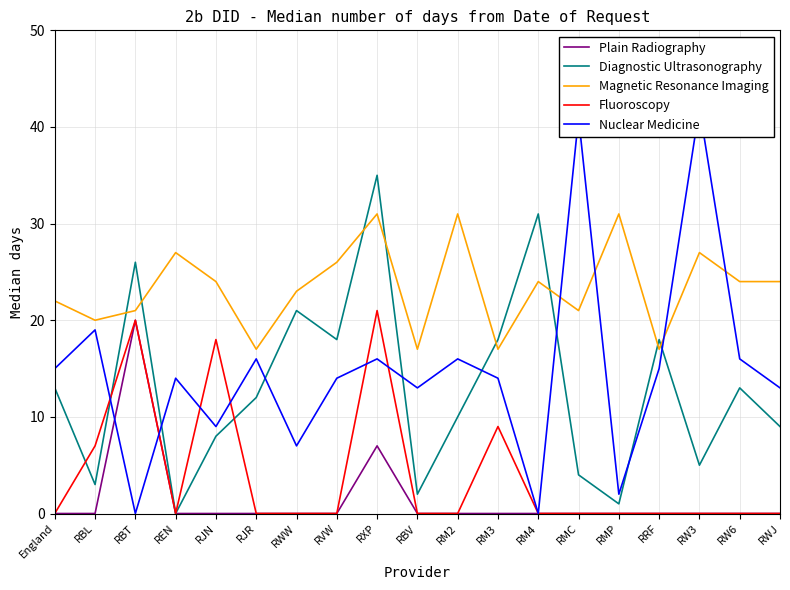

True or false: Plain Radiography and Diagnostic Ultrasonography cross at least once.

False